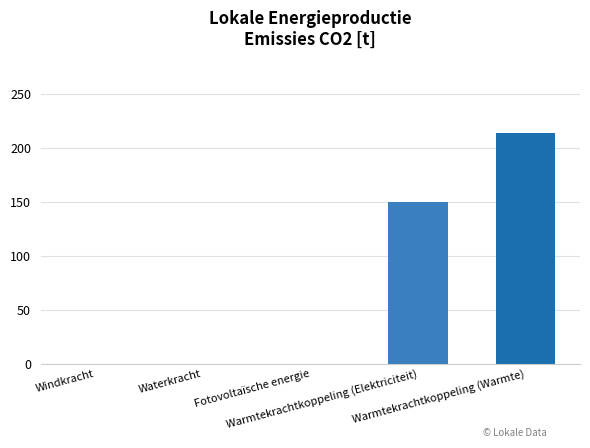

What is the sum of all values?

363.6